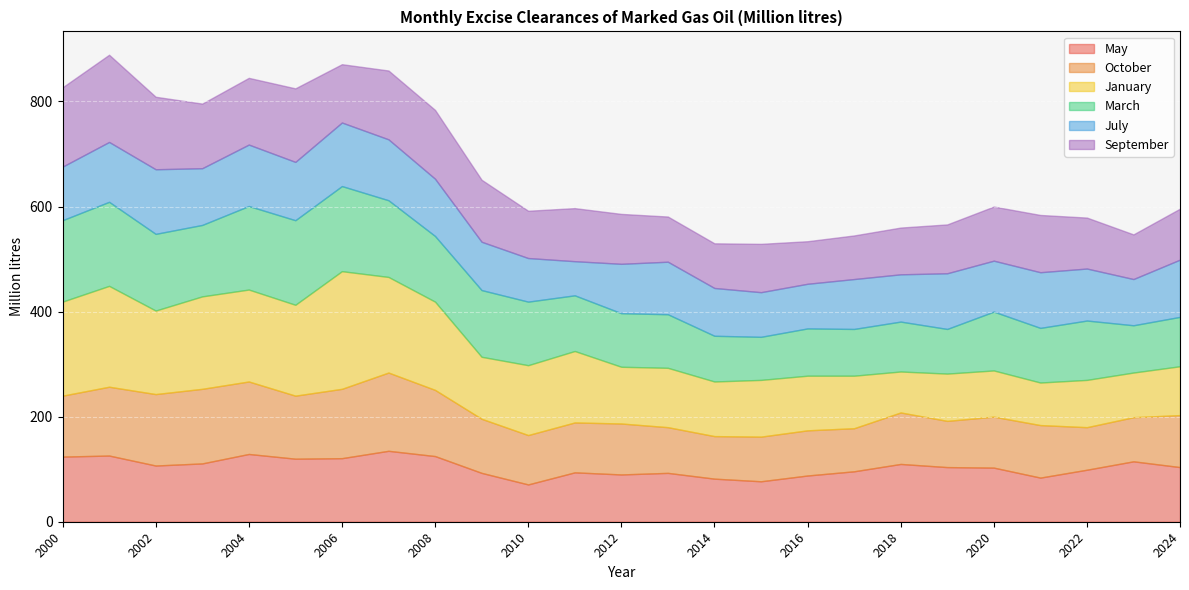

What is the difference between the second highest and minimum values in the October series?

61